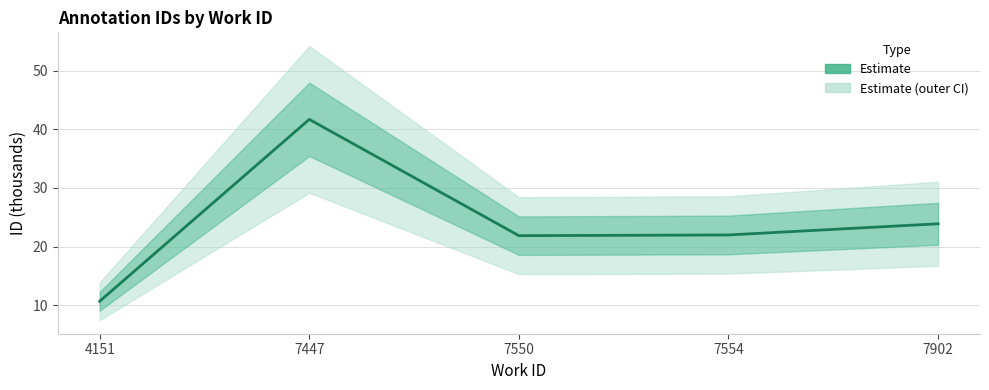

List the labels in order of value, smallest first.

4151, 7550, 7554, 7902, 7447